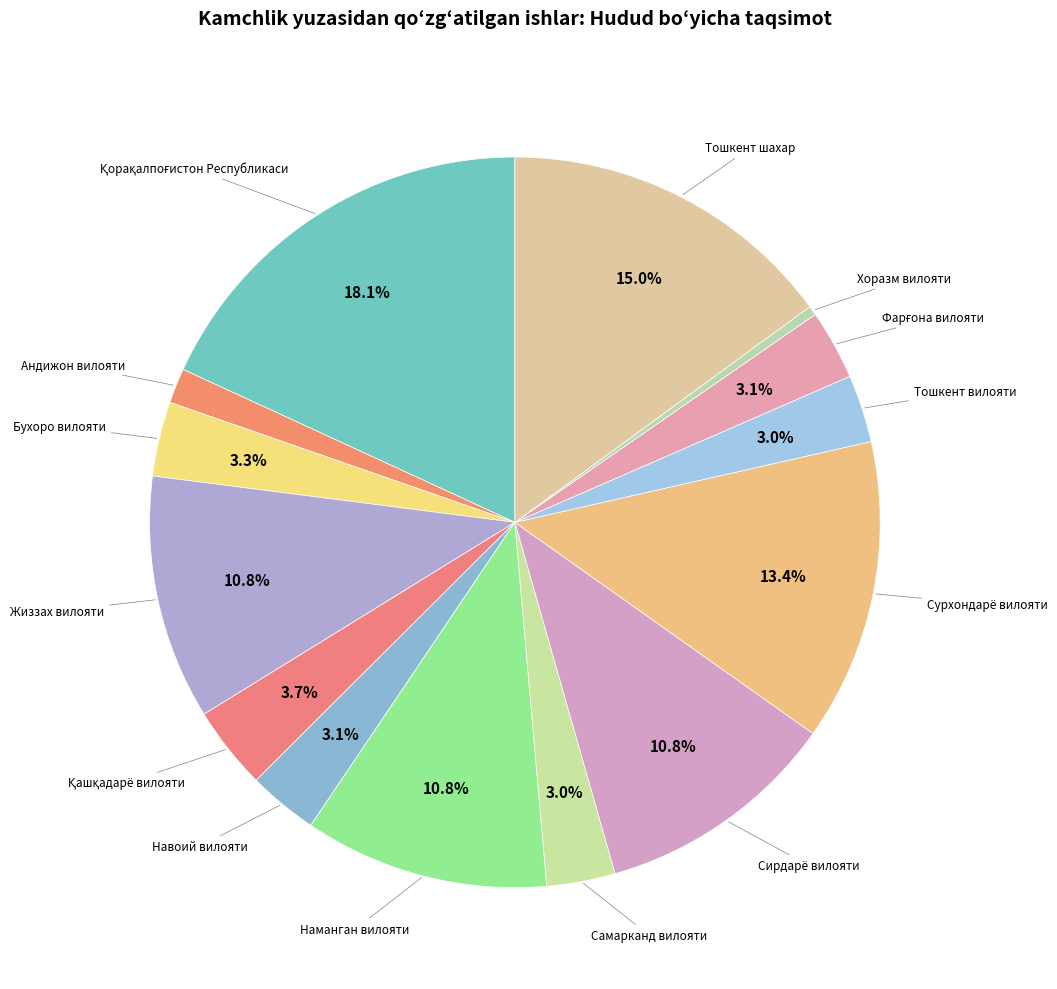

How many segments does this pie chart have?

14